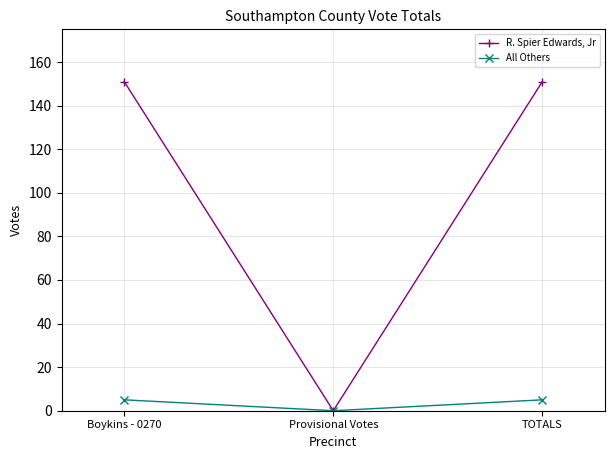

What is the total value across all series at Boykins - 0270?

156